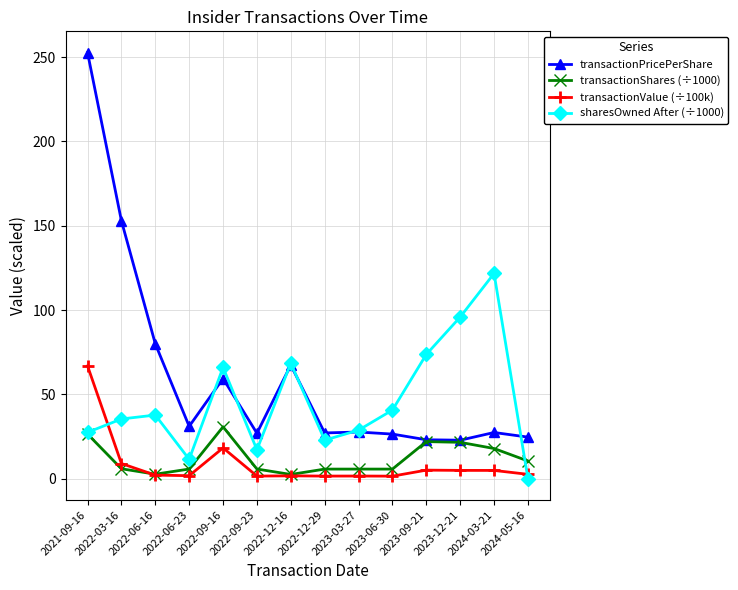

True or false: transactionValue (÷100k) and transactionPricePerShare cross at least once.

False